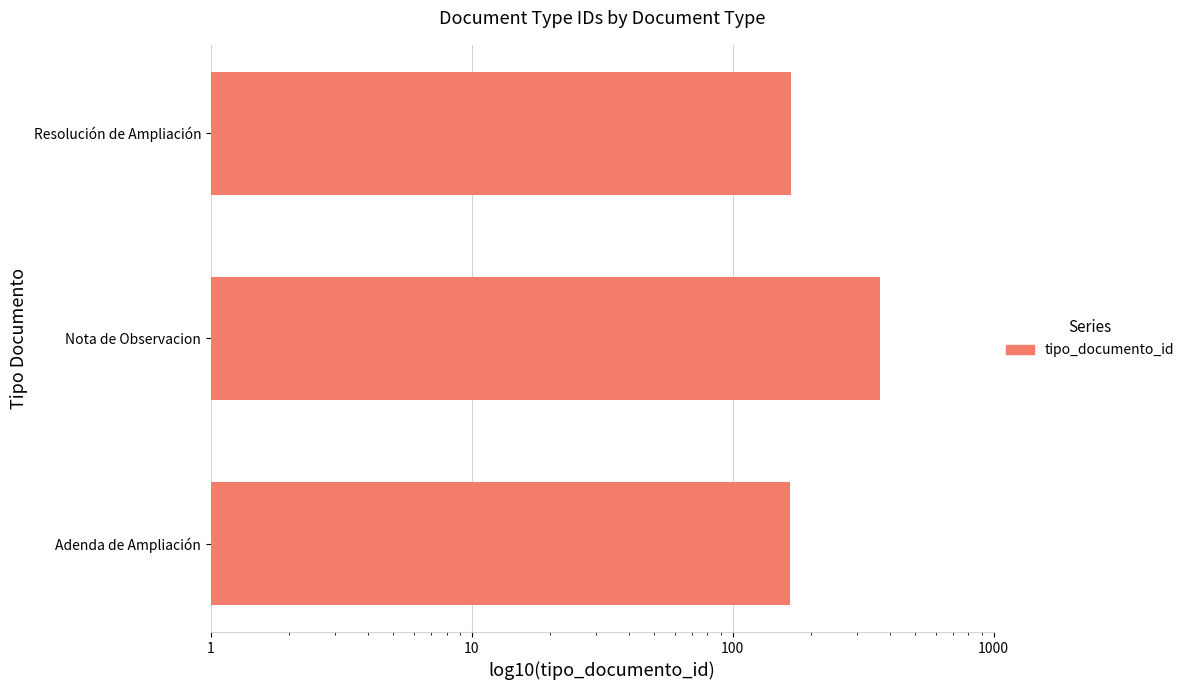

What is the average value?

233